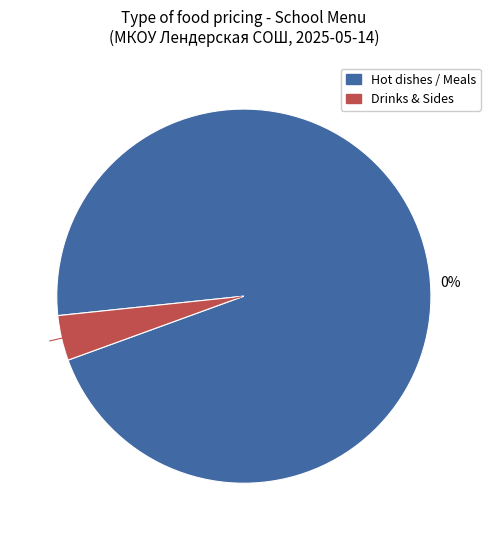

Does бутерброд с сыром account for over 50% of the chart?

No